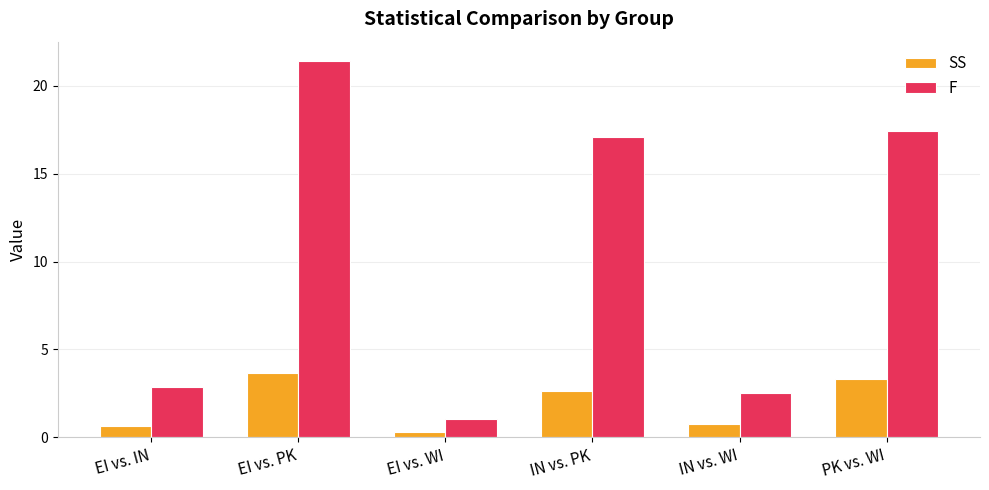

Which series changed the most between EI vs. IN and EI vs. WI?

F